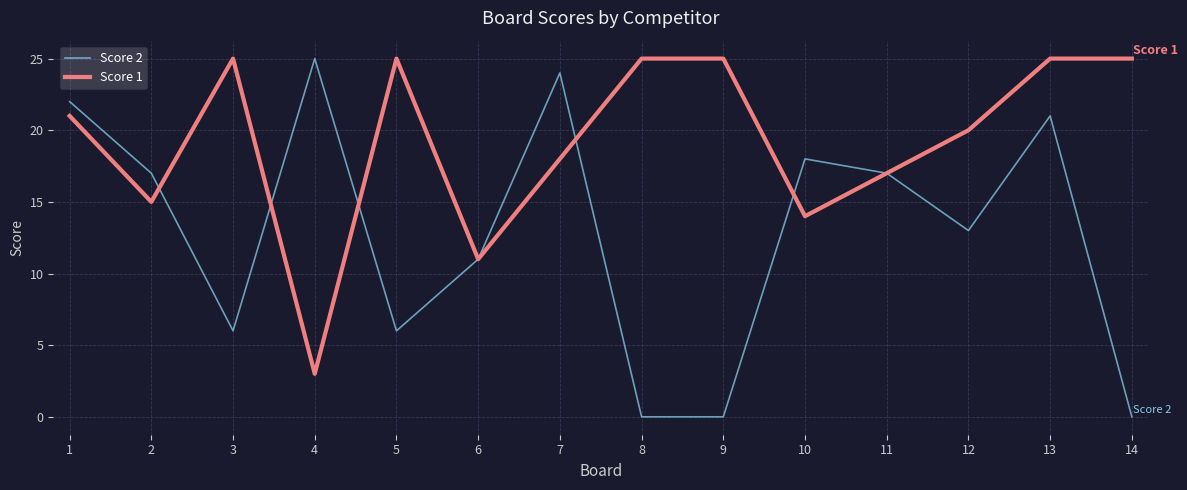

Does the chart have visible grid lines?

Yes